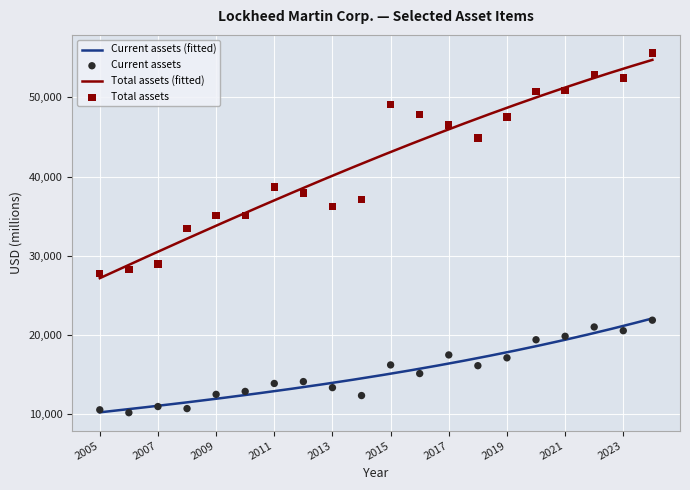

What is the total value across all series at 2007?

39866